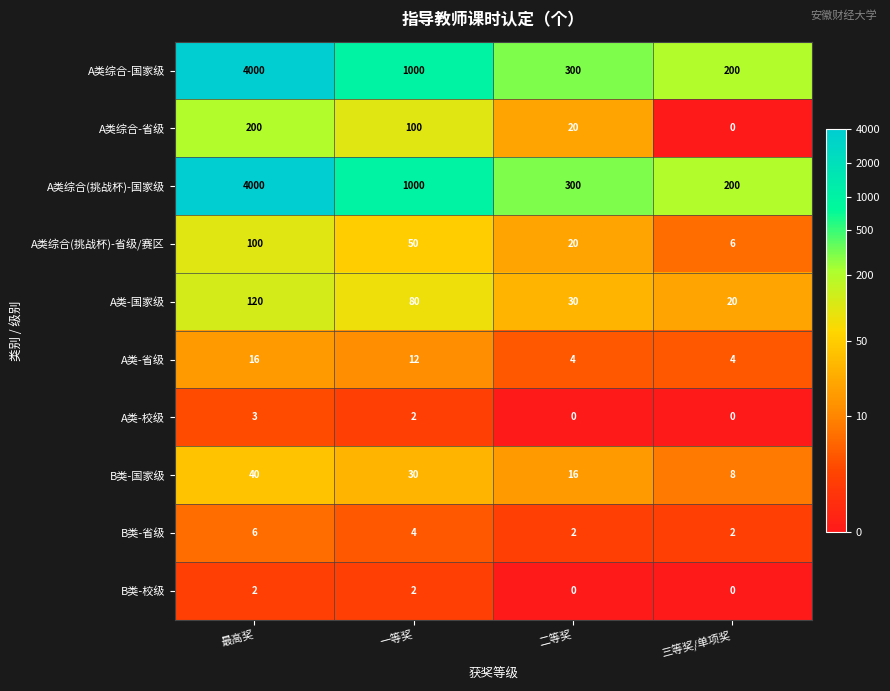

Rank the categories by A类综合(挑战杯)-国家级 value from lowest to highest.

三等奖/单项奖, 二等奖, 一等奖, 最高奖